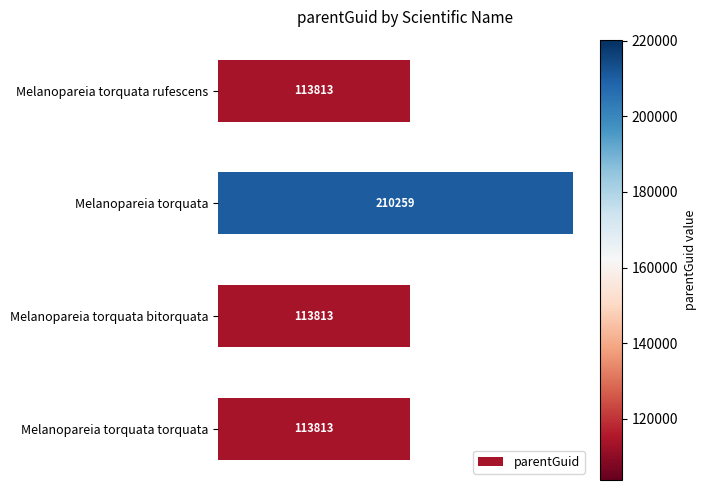

What position from the bottom is Melanopareia torquata?

3